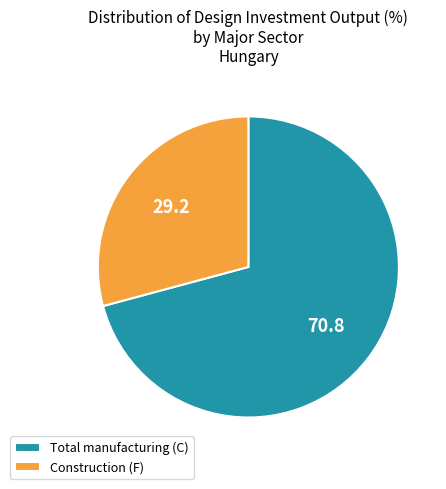

Approximately how many times larger is the value at Construction (F) compared to Total manufacturing (C)?

0.4